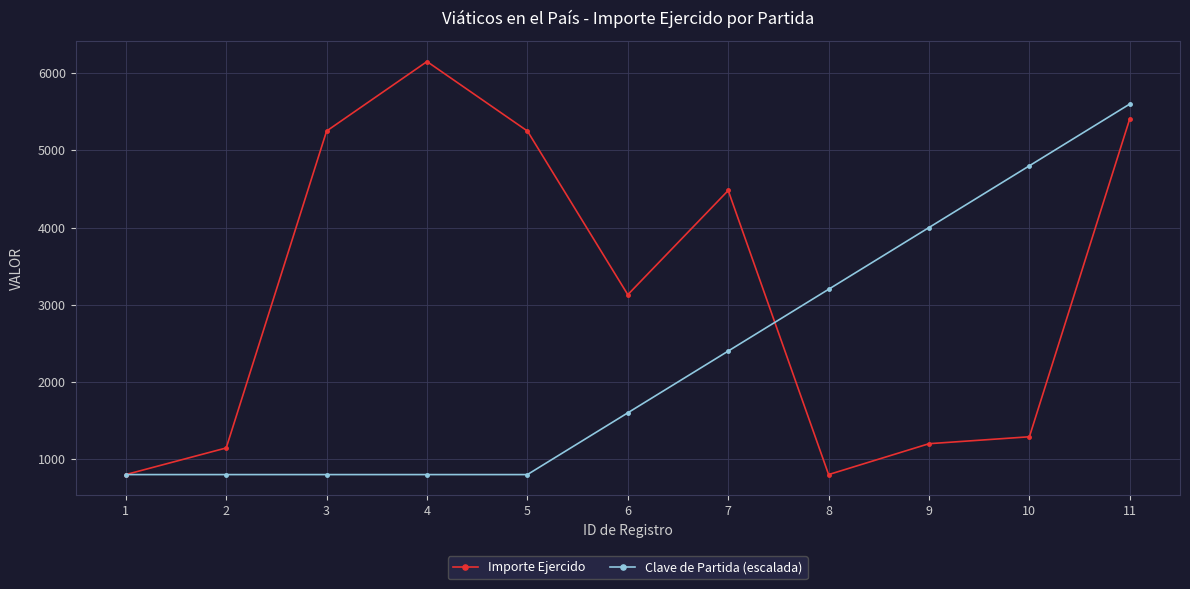

Reading left to right, extract all data points from this chart.

Importe Ejercido: 800.0	1145.0	5250.0	6150.0	5250.0	3130.0	4480.0	800.0	1200.0	1289.8	5410.0
Clave de Partida (escalada): 800.0	800.0	800.0	800.0	800.0	1600.0	2400.0	3200.0	4000.0	4800.0	5600.0